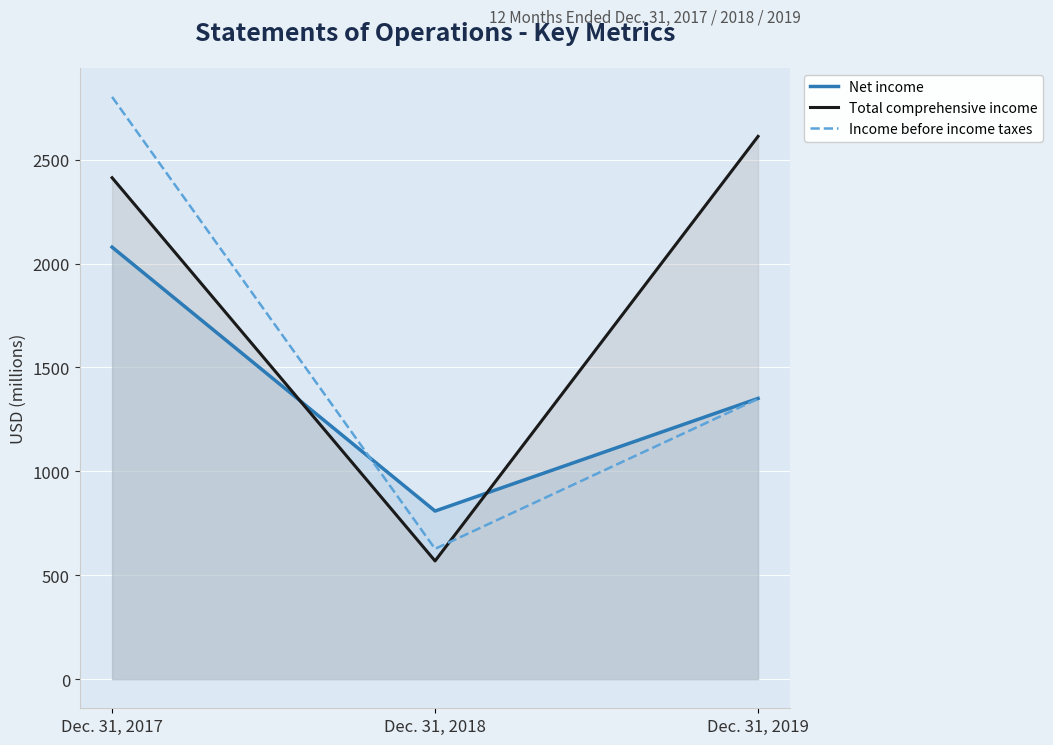

Between Dec. 31, 2017 and Dec. 31, 2018, which is larger?

Dec. 31, 2017